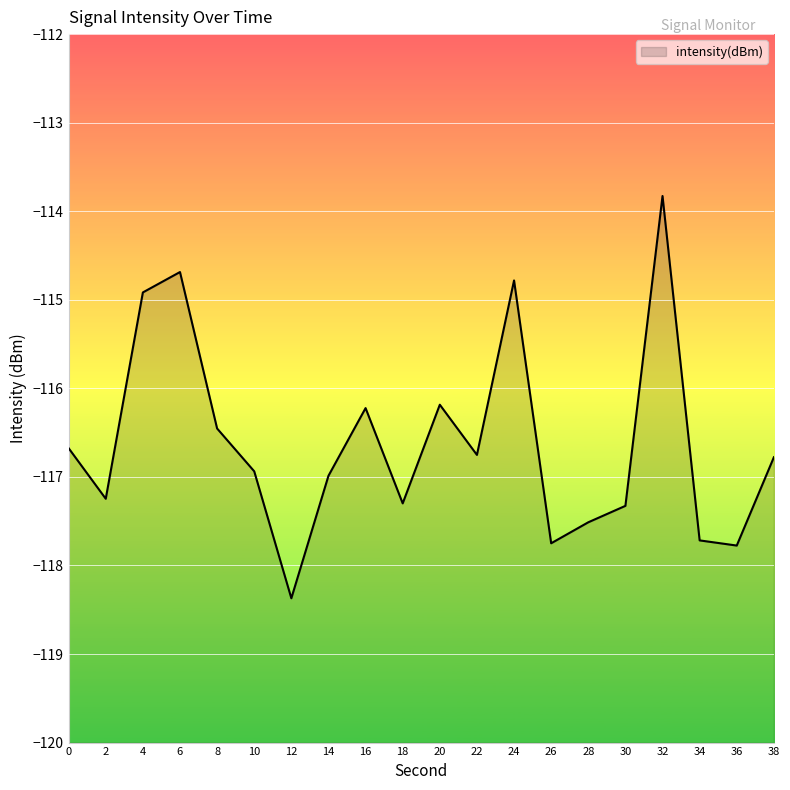

At which label does the data first exceed -116?

4